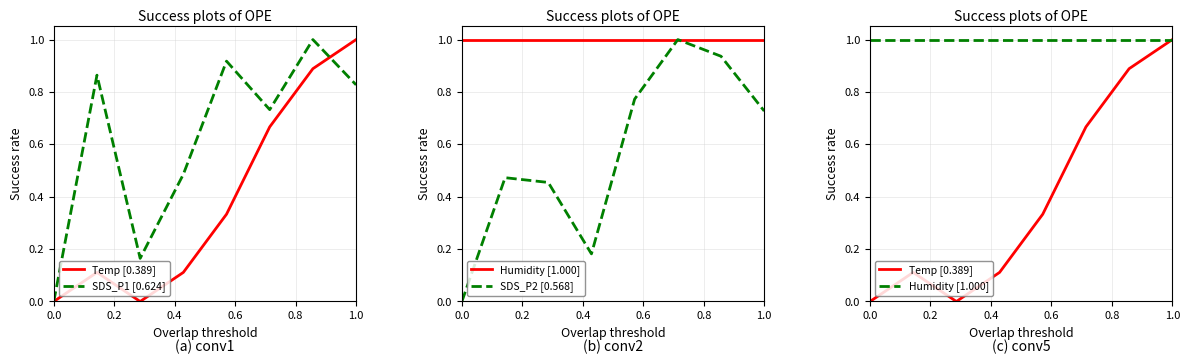

Which series has the largest total across all categories?

Humidity [1.000]